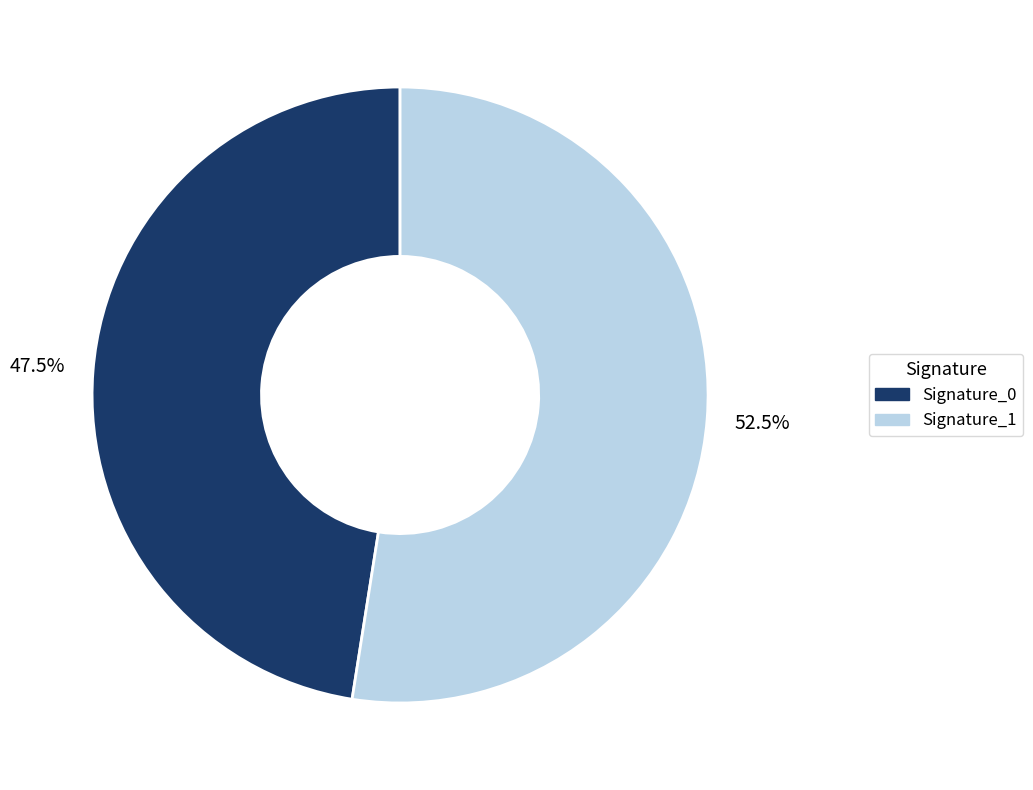

Does Signature_0 represent more than half of the total?

No